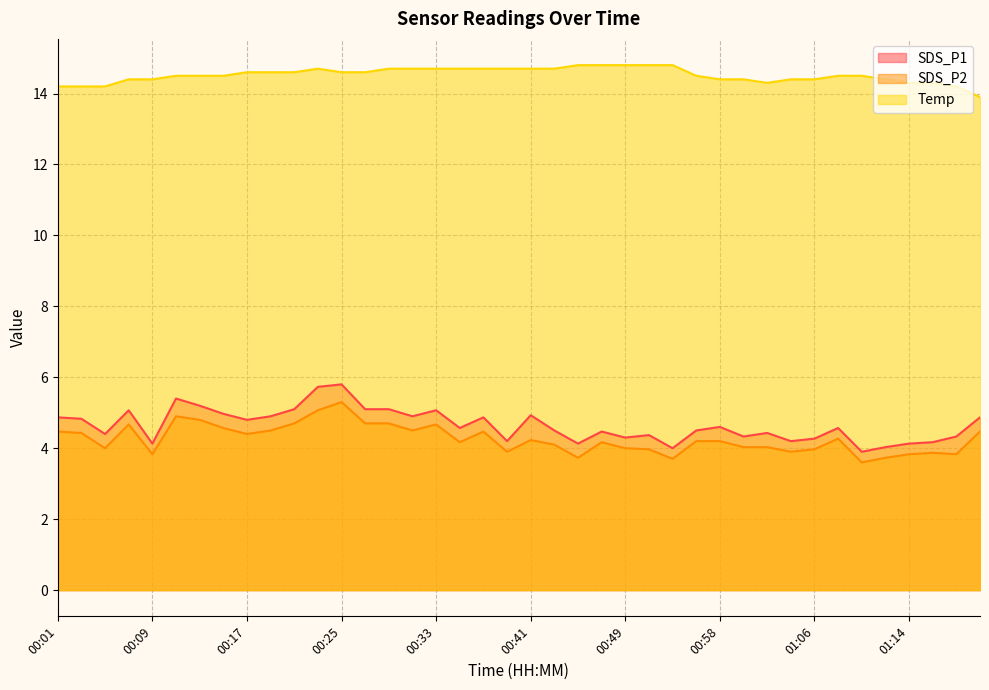

How many lines are shown in the chart?

3